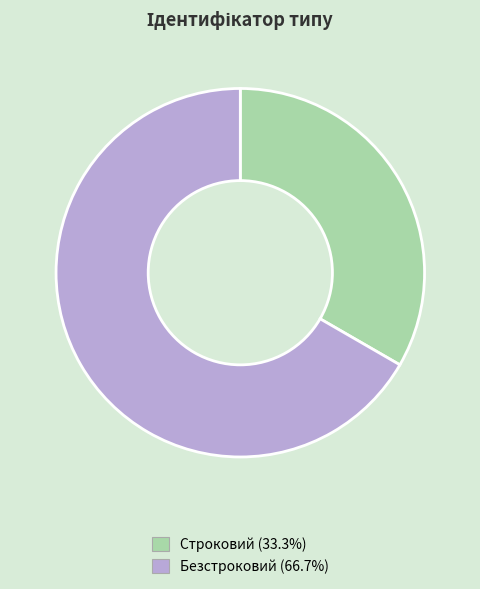

Which slice represents more than half of the pie?

Безстроковий